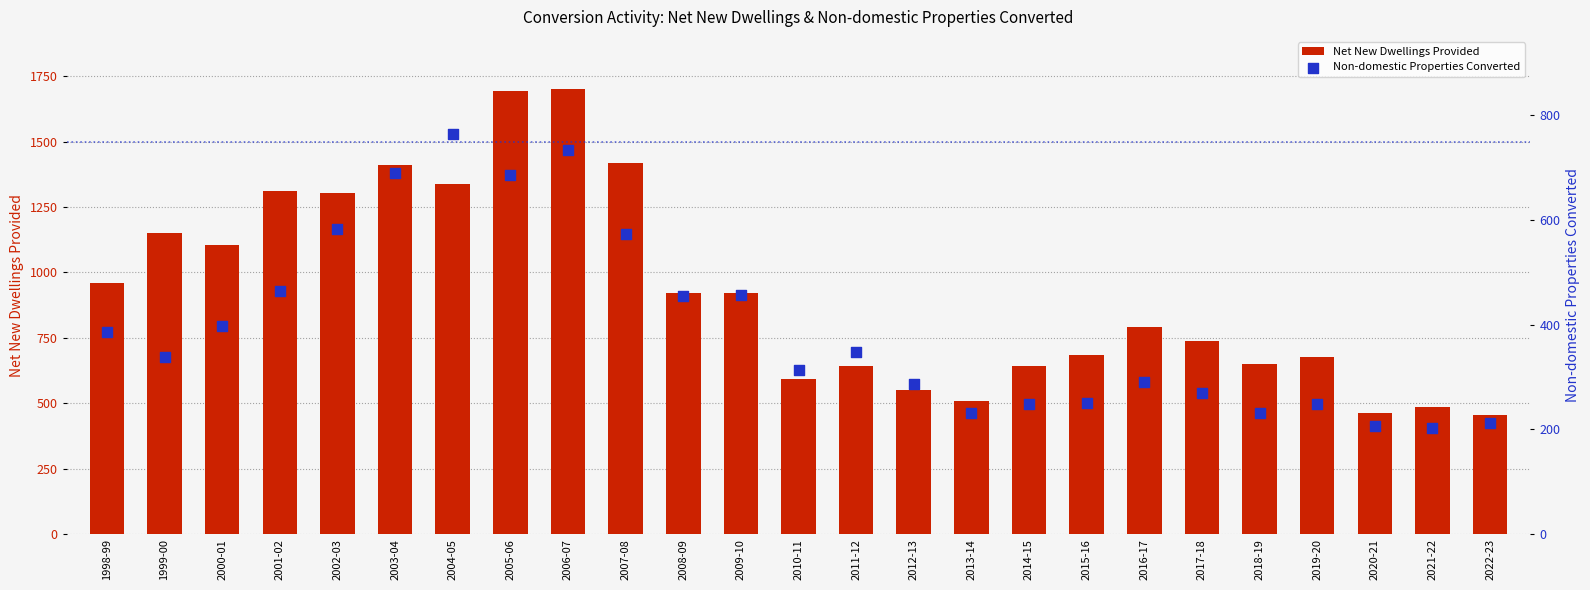

Which series has the widest spread of Y values?

Net New Dwellings Provided